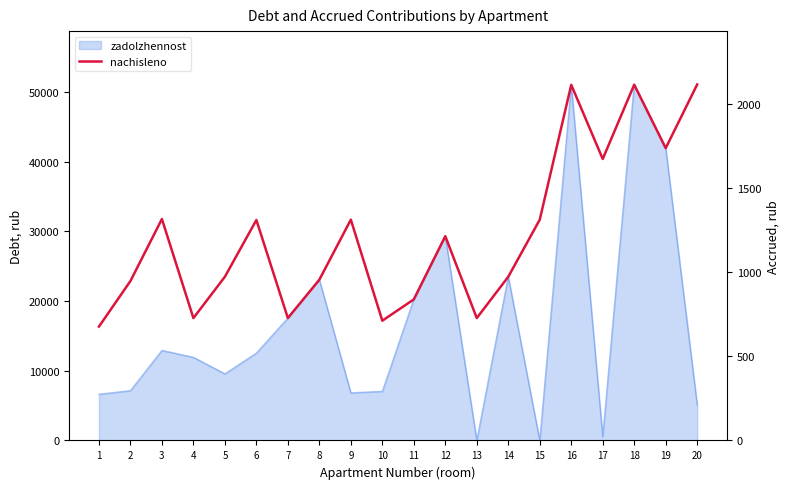

Where does the data first go above 1214?

3